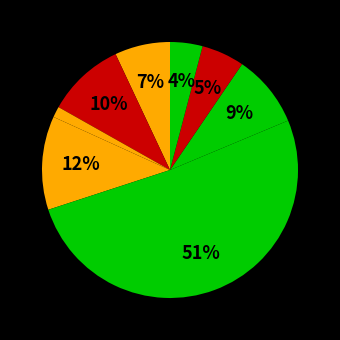

Does any single category account for the majority?

Yes